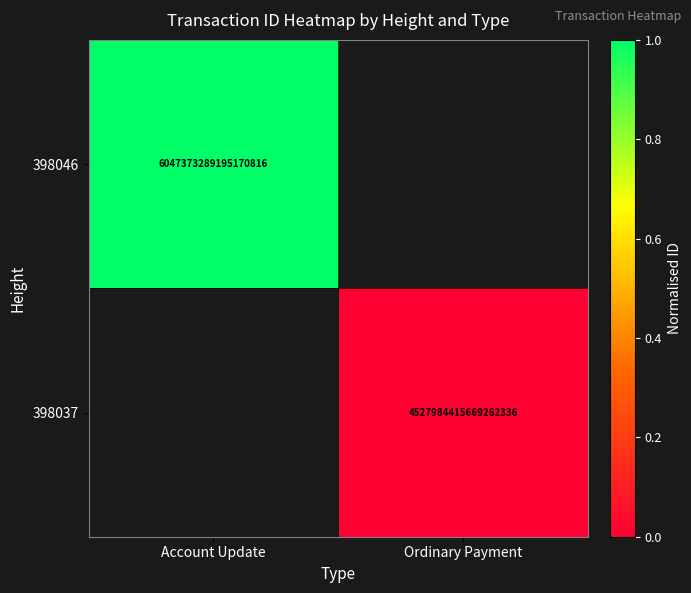

Is it true that 398046 equals 9742012292552675328 at Account Update?

False